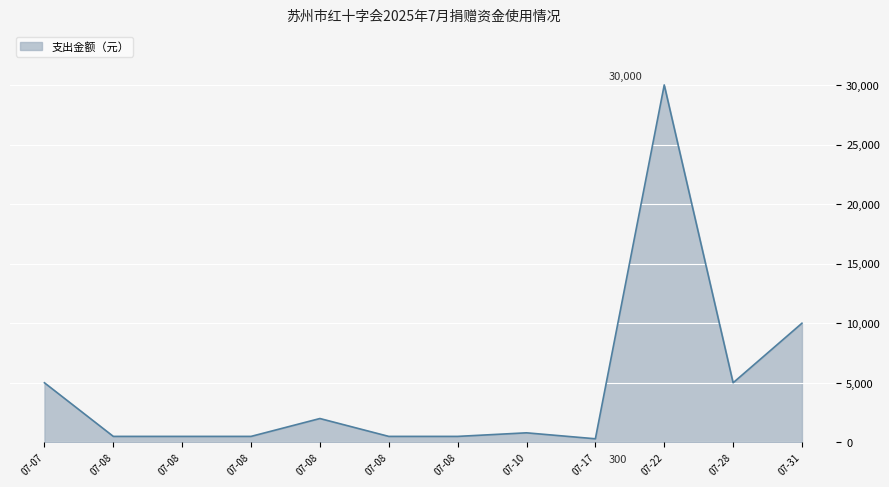

What is the smallest value displayed?

300